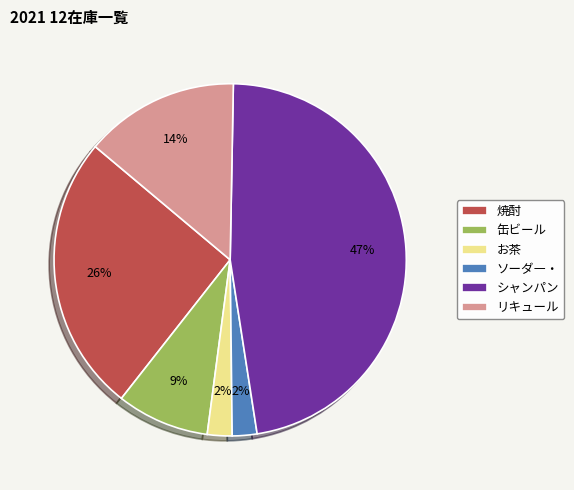

Does any single category account for the majority?

No